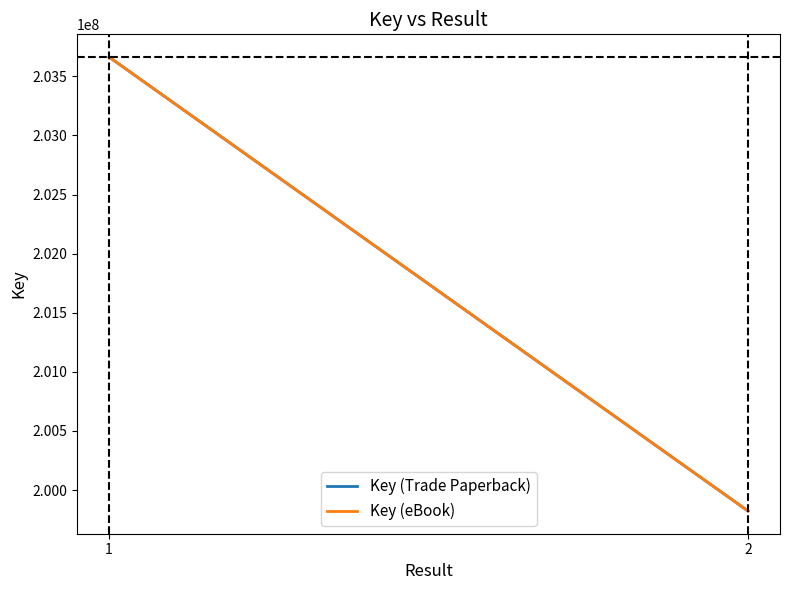

The Key (Trade Paperback) series shows 272514168 at 2. True or false?

False